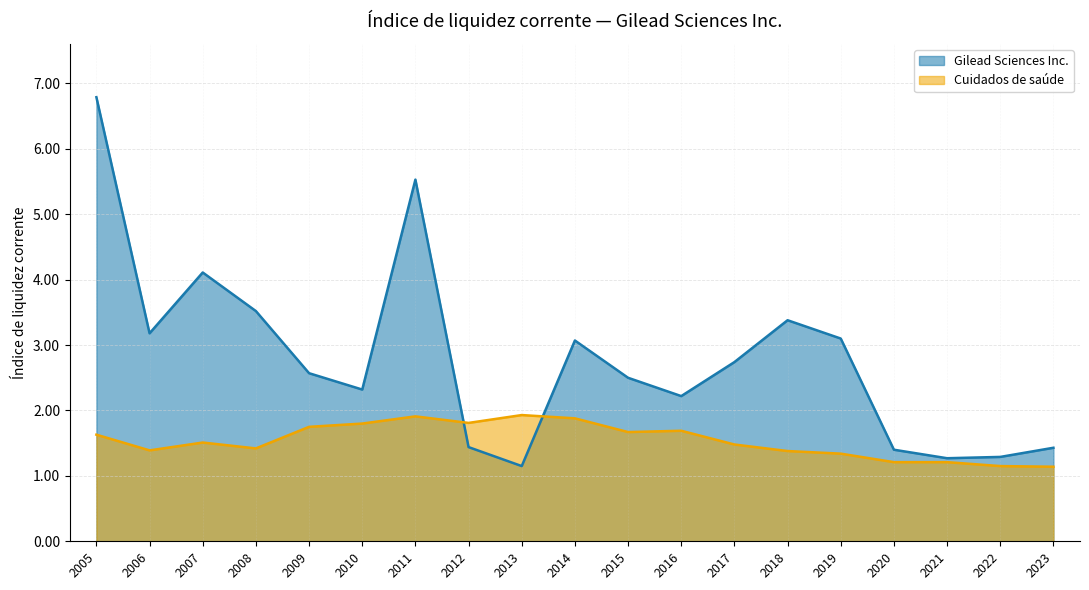

What is the lowest value of the Gilead Sciences Inc. series?

1.1